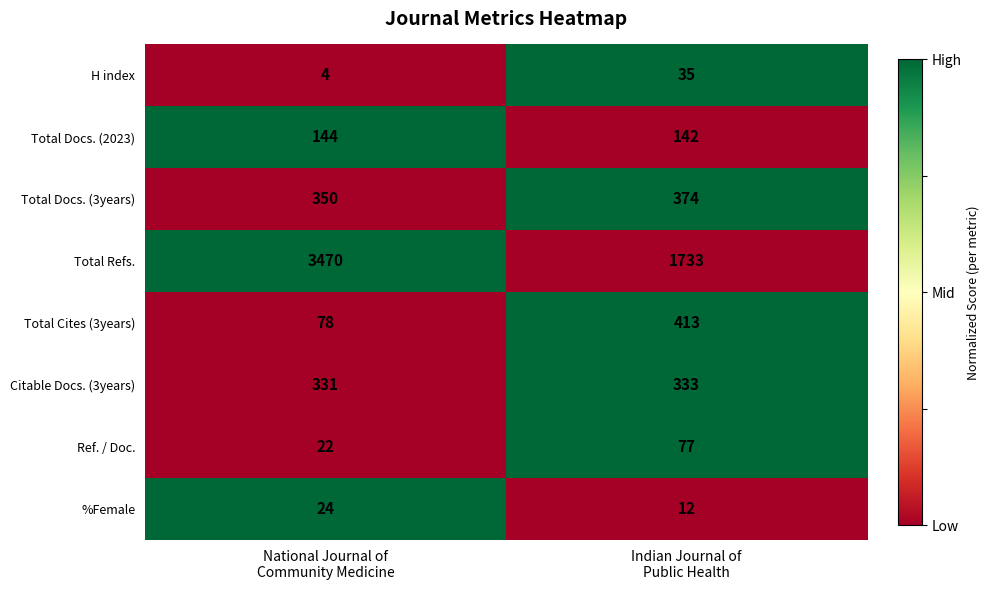

What is the sum of all Citable Docs. (3years) values?

664